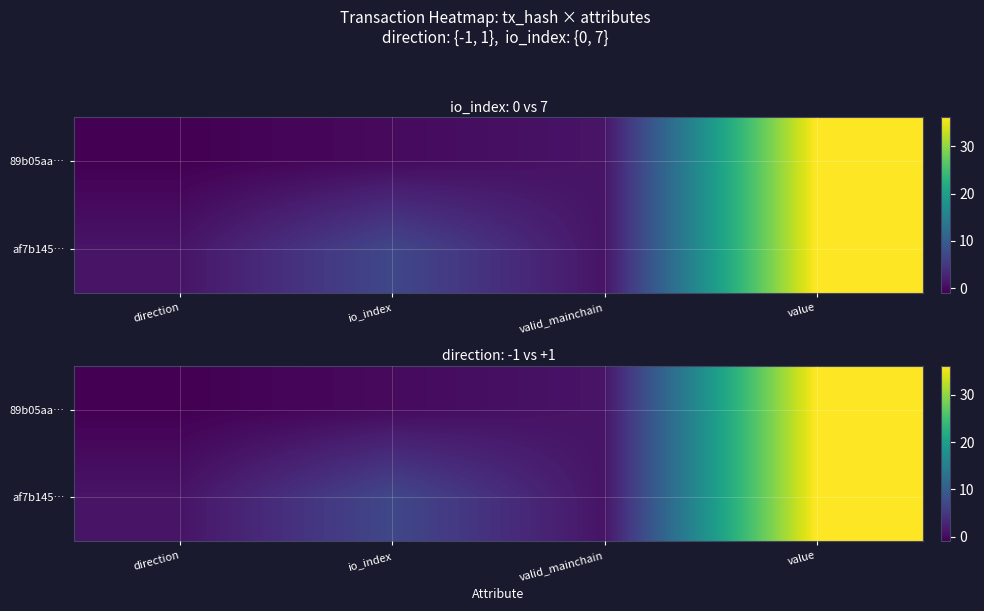

Is the value of 89b05aa… at valid_mainchain greater than the value of af7b145… at io_index?

No